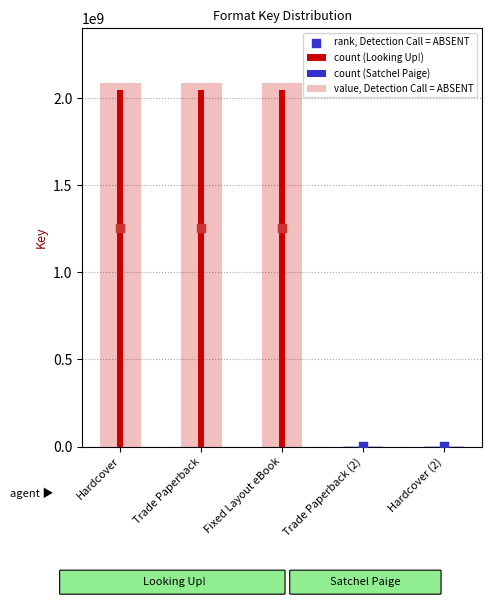

Approximately how many times larger is the value at Hardcover compared to Hardcover (2)?

1966.3